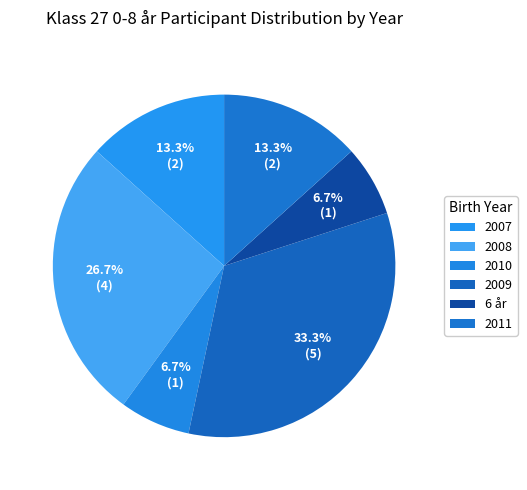

Is there a majority slice in this chart?

No